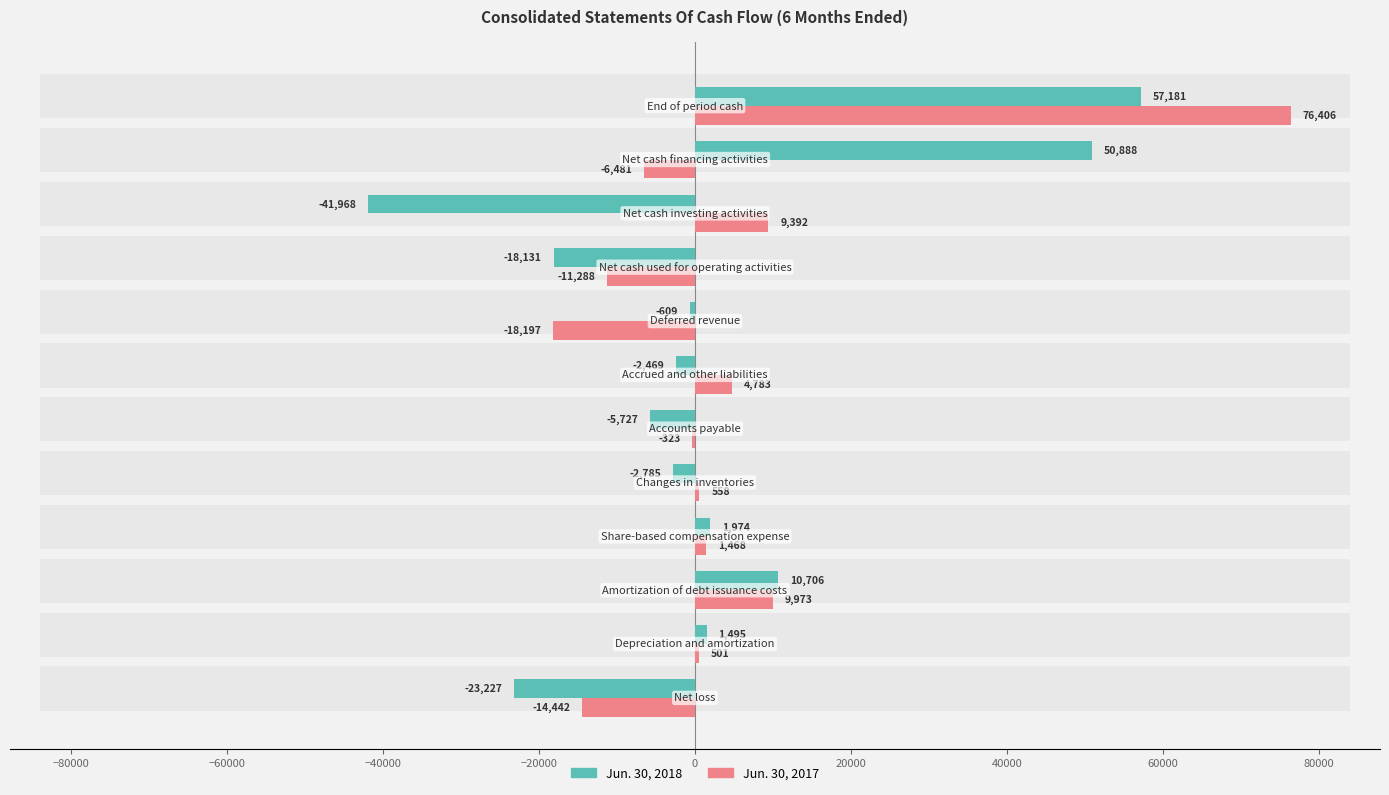

How many values in Jun. 30, 2017 are above zero?

7